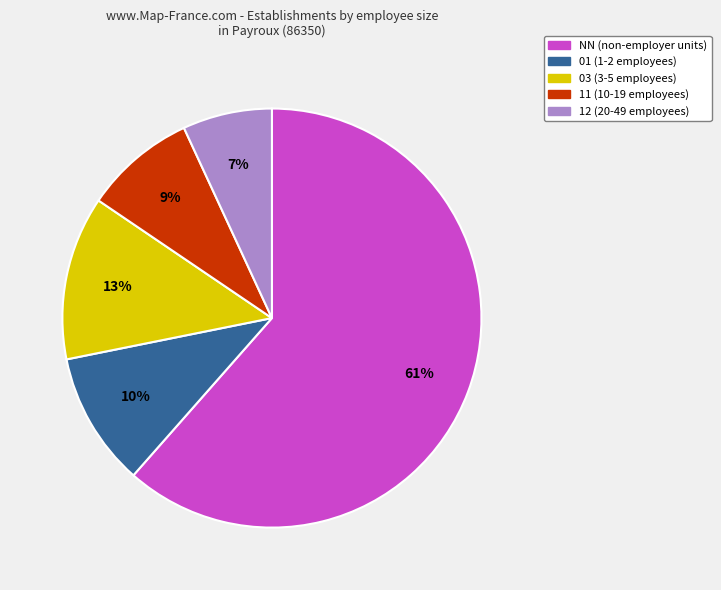

To the nearest percent, what is the average slice percentage?

20%